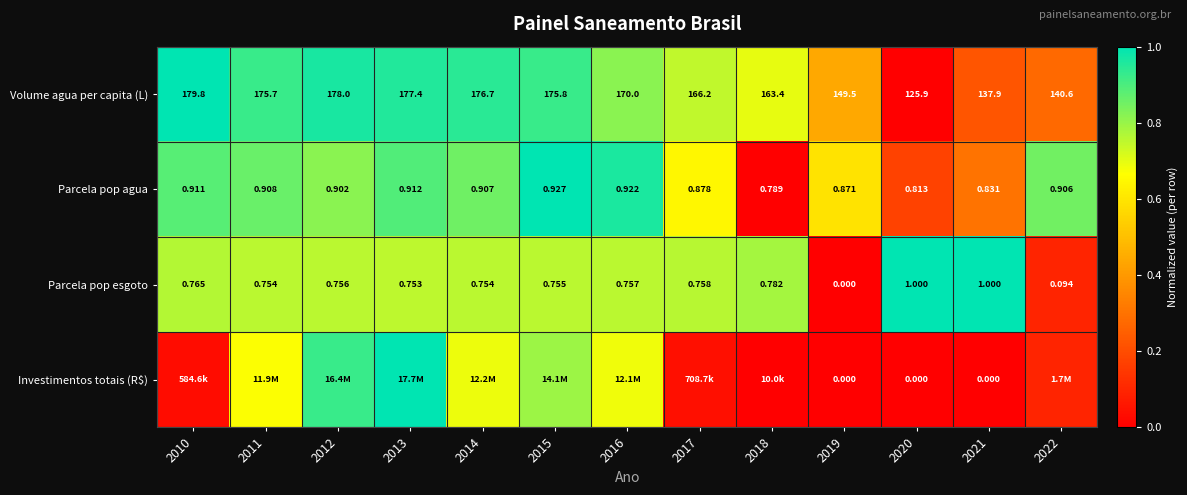

What is the total value across all series at 2022?

1.3